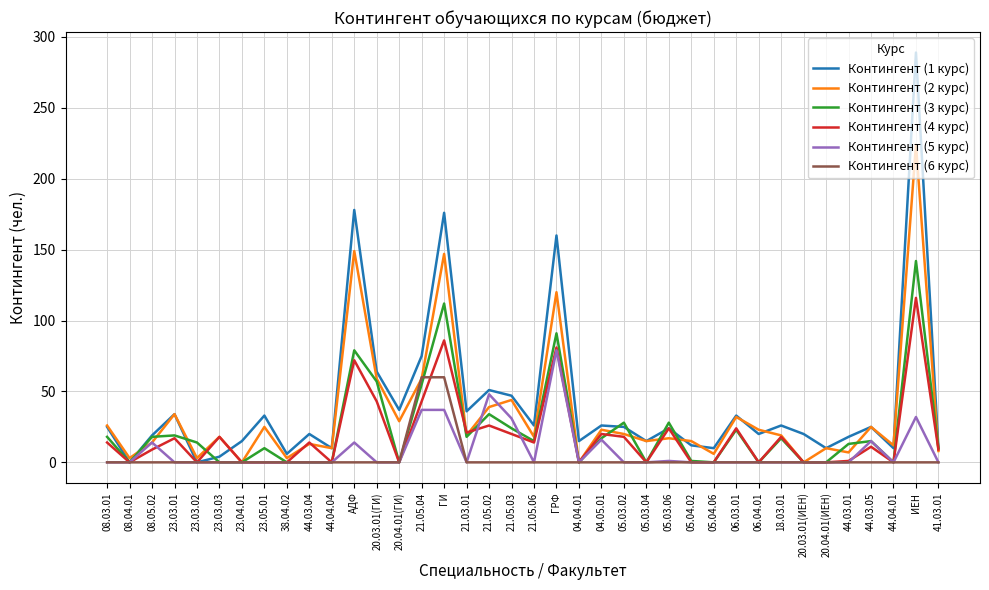

True or false: Контингент (3 курс) has a value of 15 at 44.03.05.

True